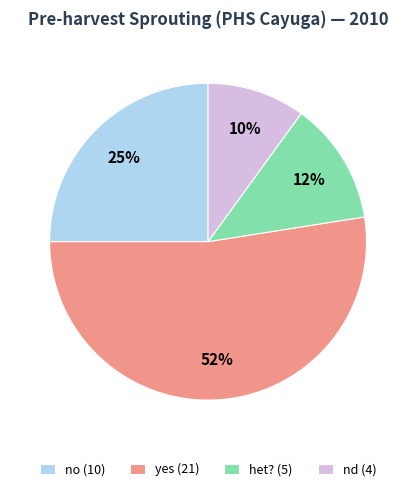

What is the ratio of the value at yes (21) to the value at nd (4)?

5.2